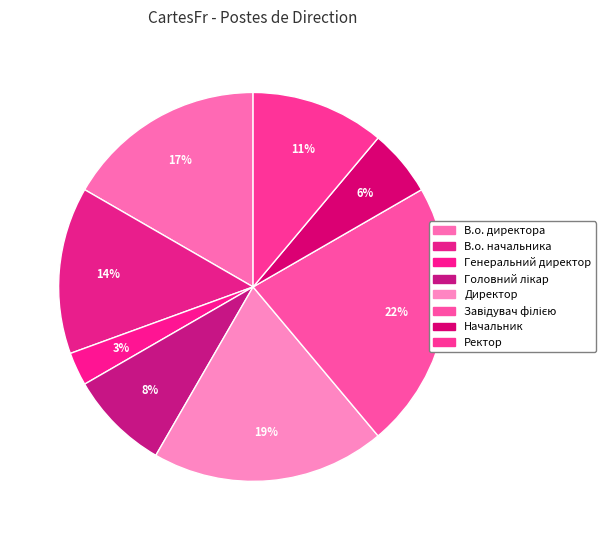

How many segments does this pie chart have?

8